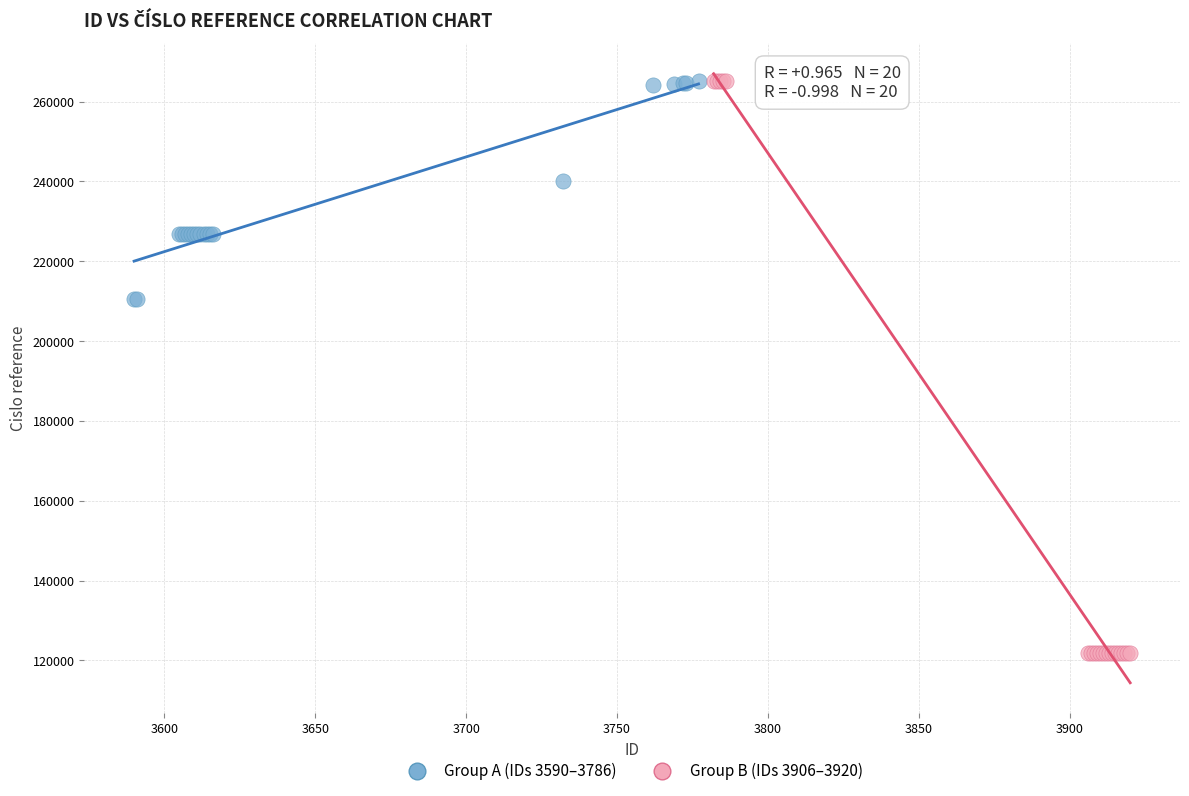

Which series reaches the minimum Y coordinate?

Group B (IDs 3906–3920)